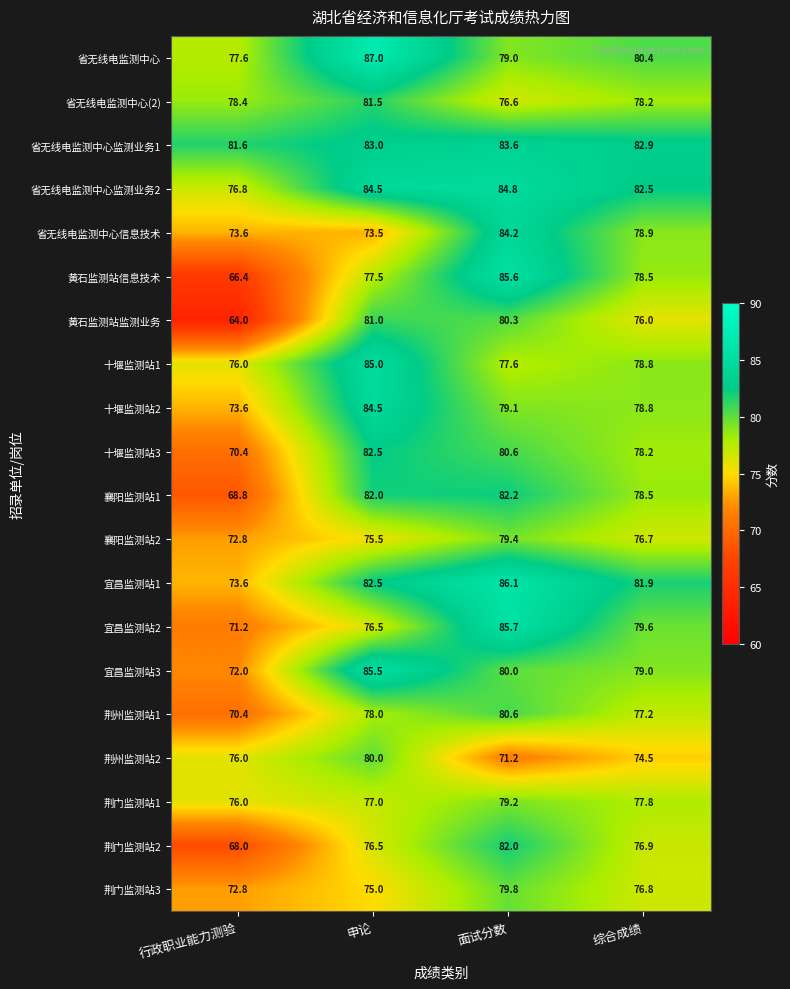

Which series changed the most between 申论 and 面试分数?

省无线电监测中心信息技术